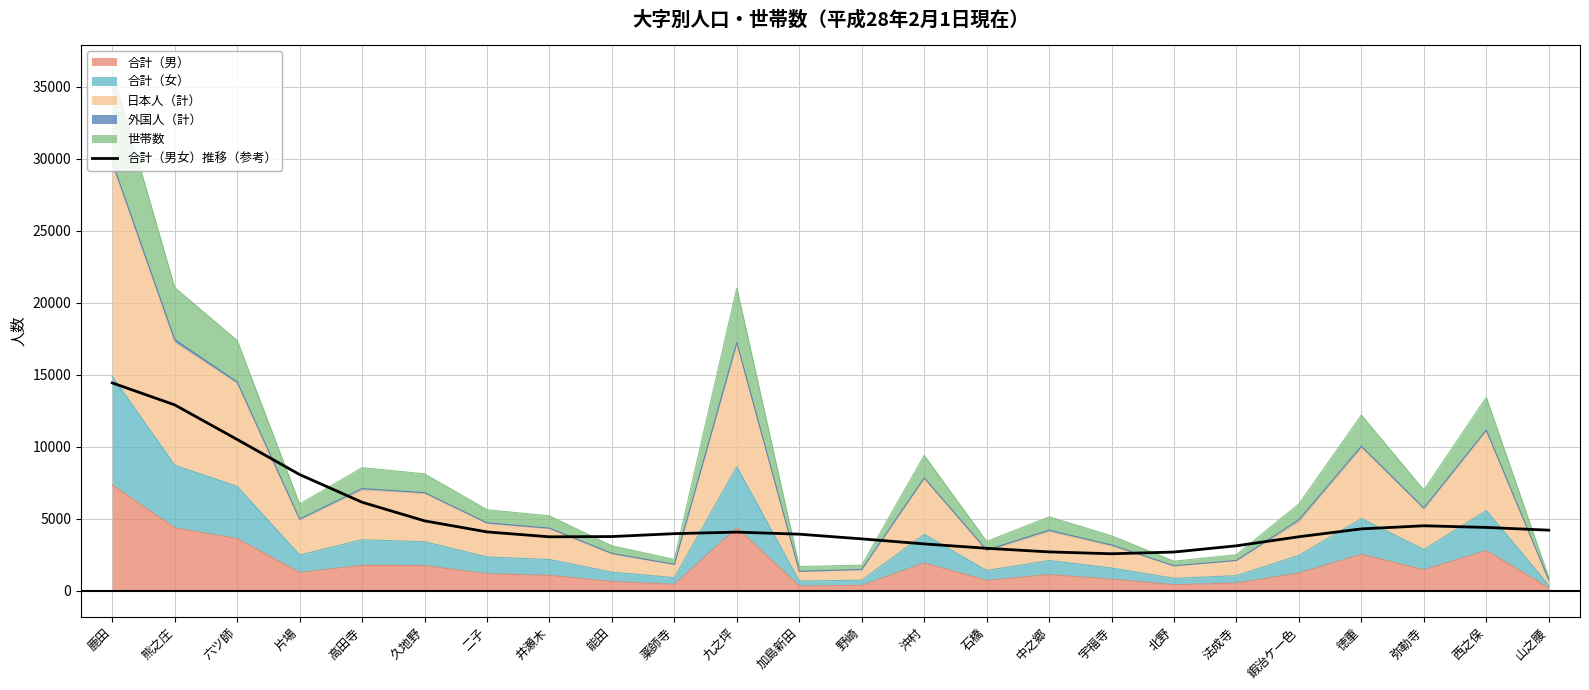

Where is the data nearest to the value 8508?

片場